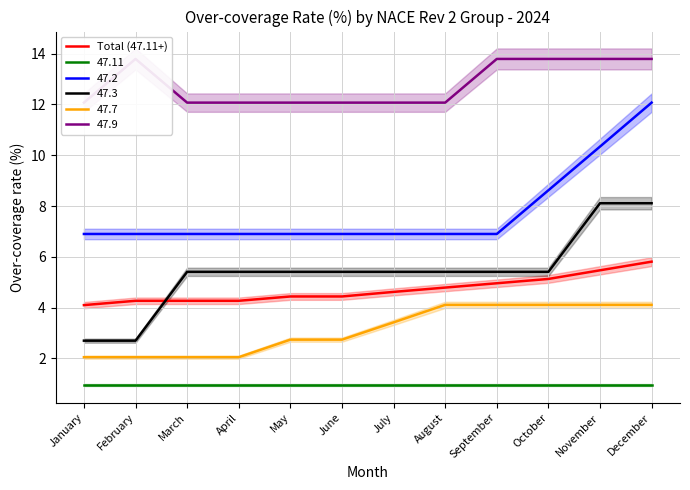

What is the greatest value displayed?

5.8